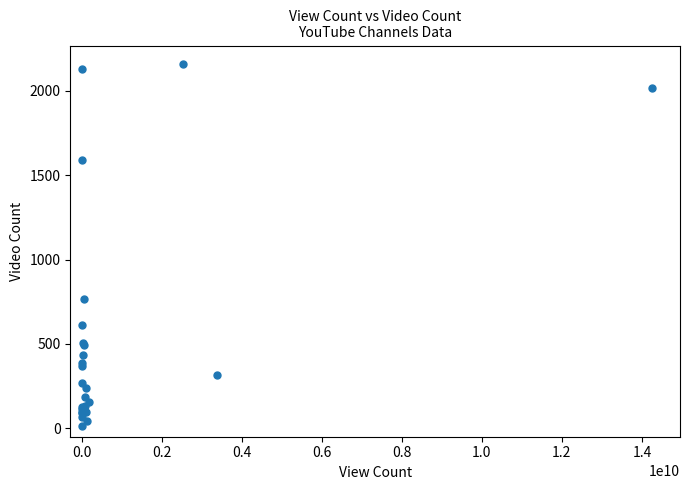

What Y value in the scatter plot is closest to 1087?

764